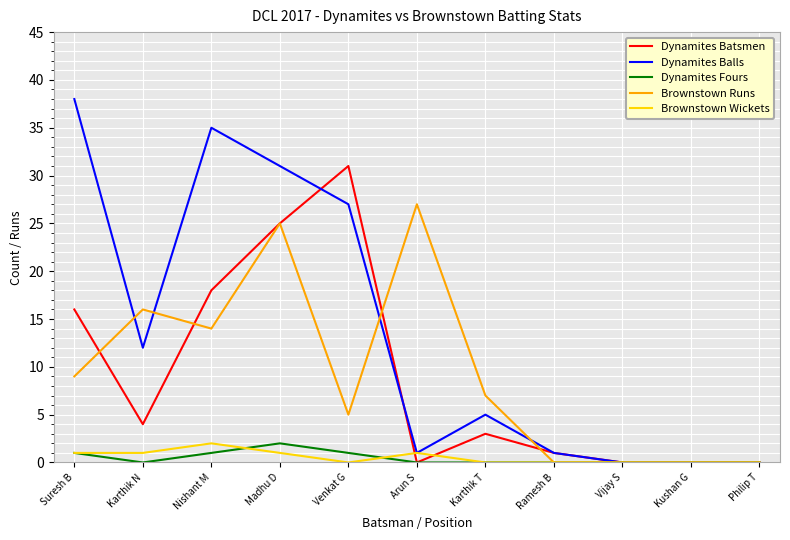

What is the difference between the Dynamites Batsmen values at Philip T and Nishant M?

18